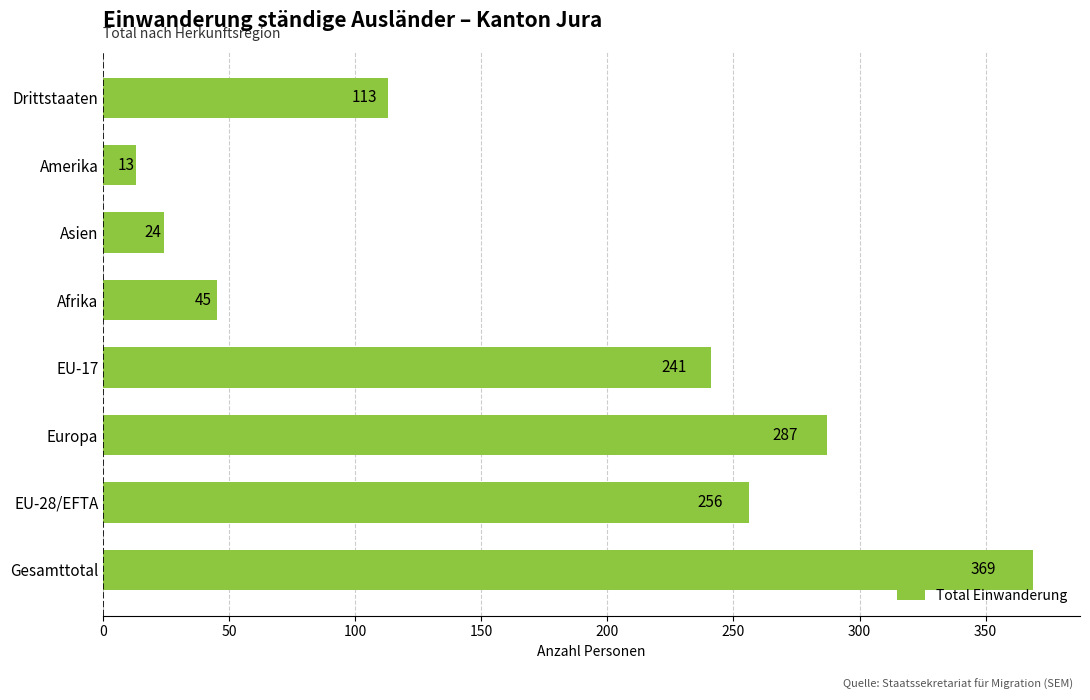

What is the ratio of the value at Gesamttotal to the value at Afrika?

8.2